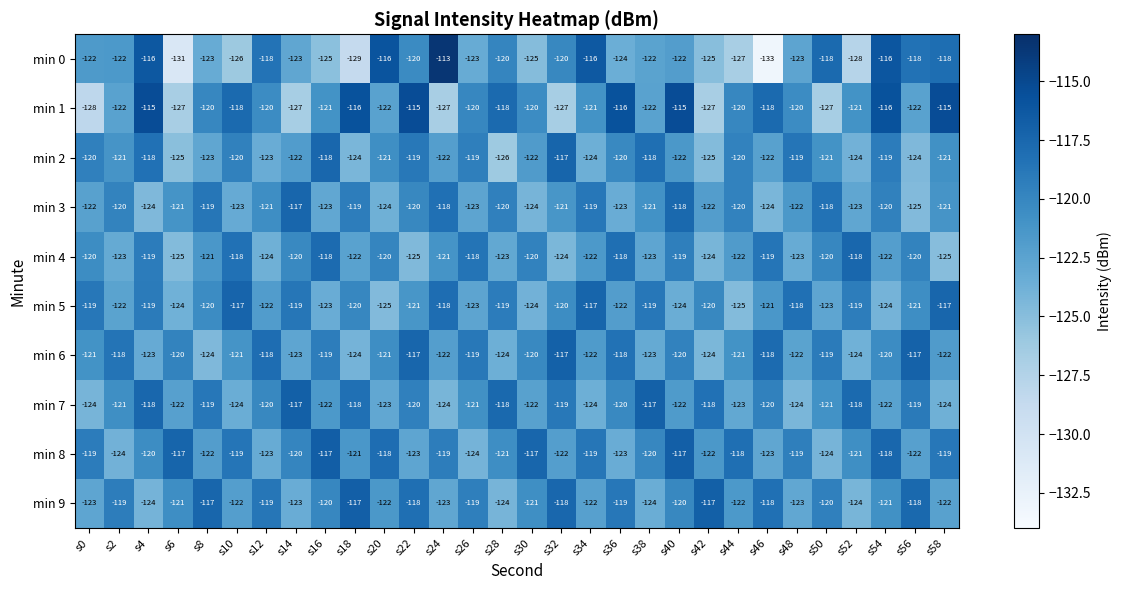

At which category does the chart reach its minimum across all series?

s46